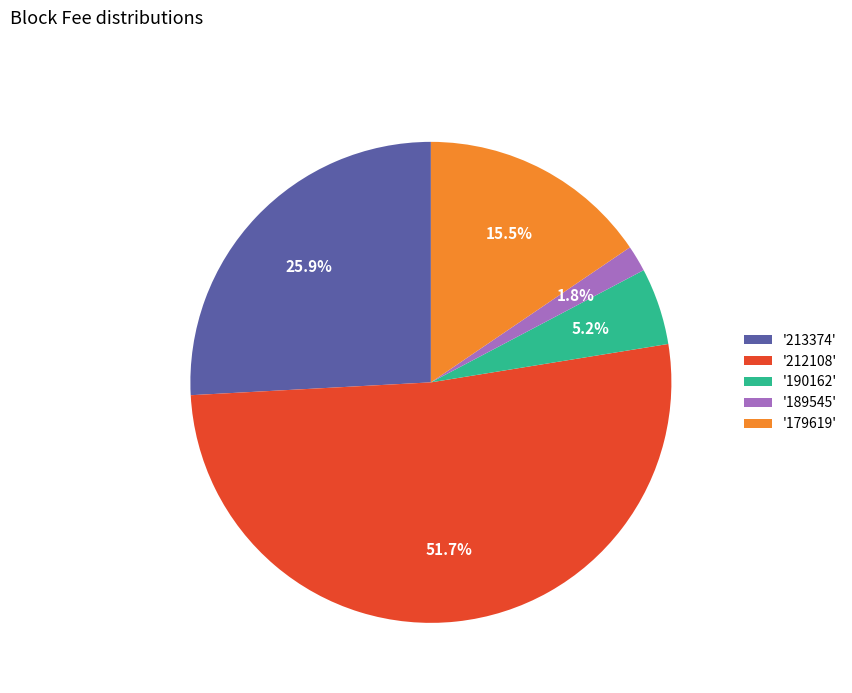

What is the largest slice in the pie chart?

'212108'